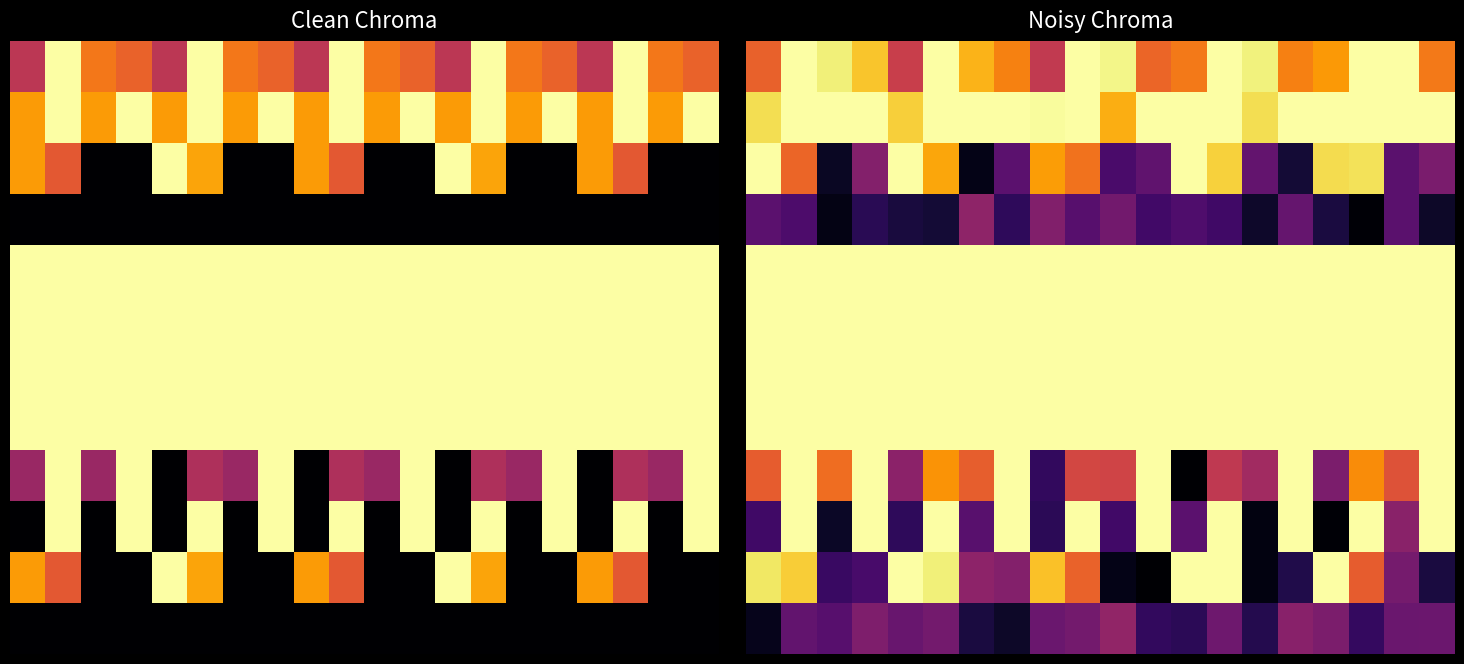

Which has a higher value, 16 or 11?

16